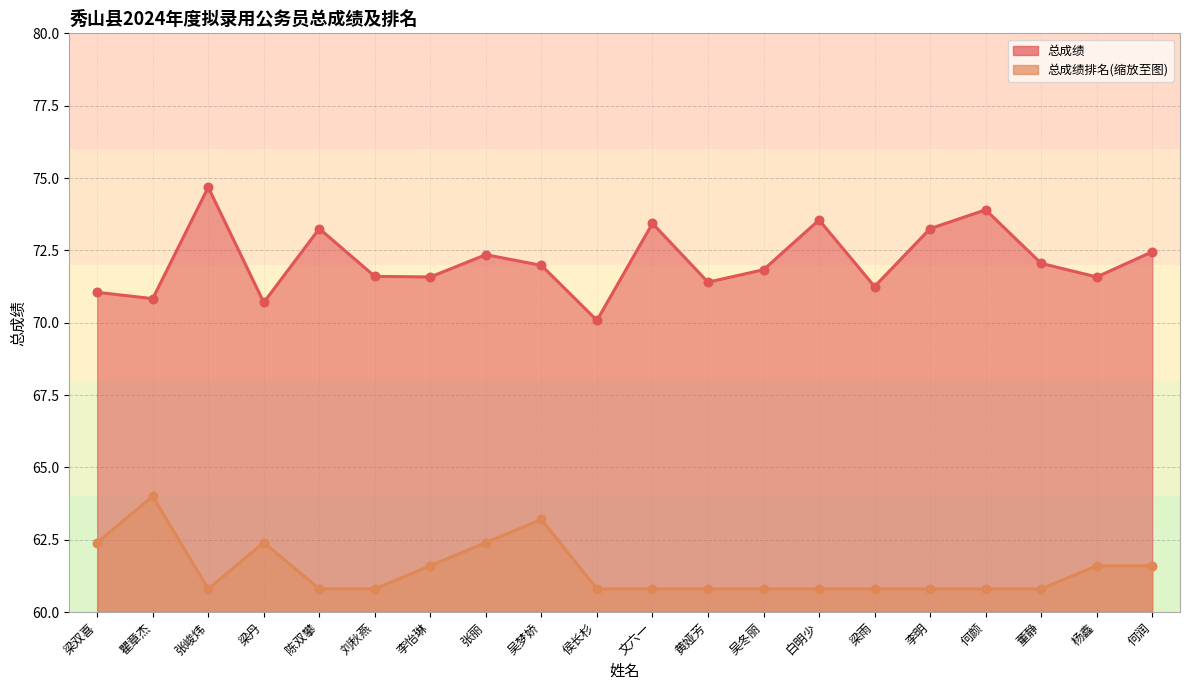

Which series has the largest total across all categories?

总成绩